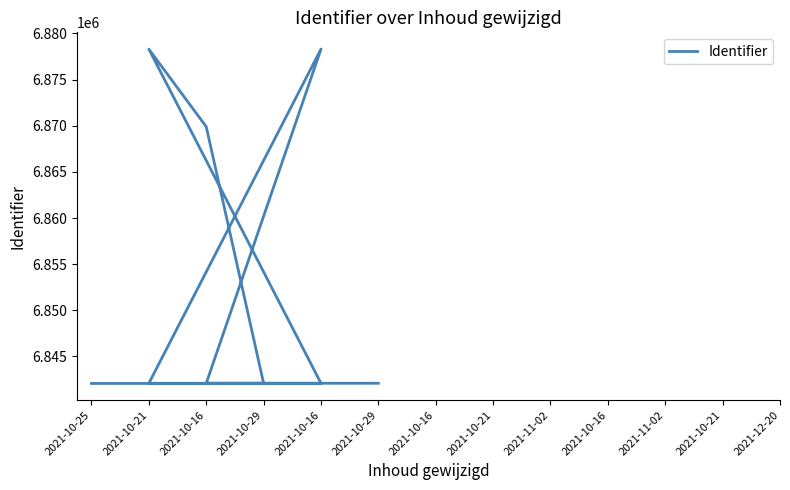

True or false: the data shows 6869894 at 2021-10-16.

True